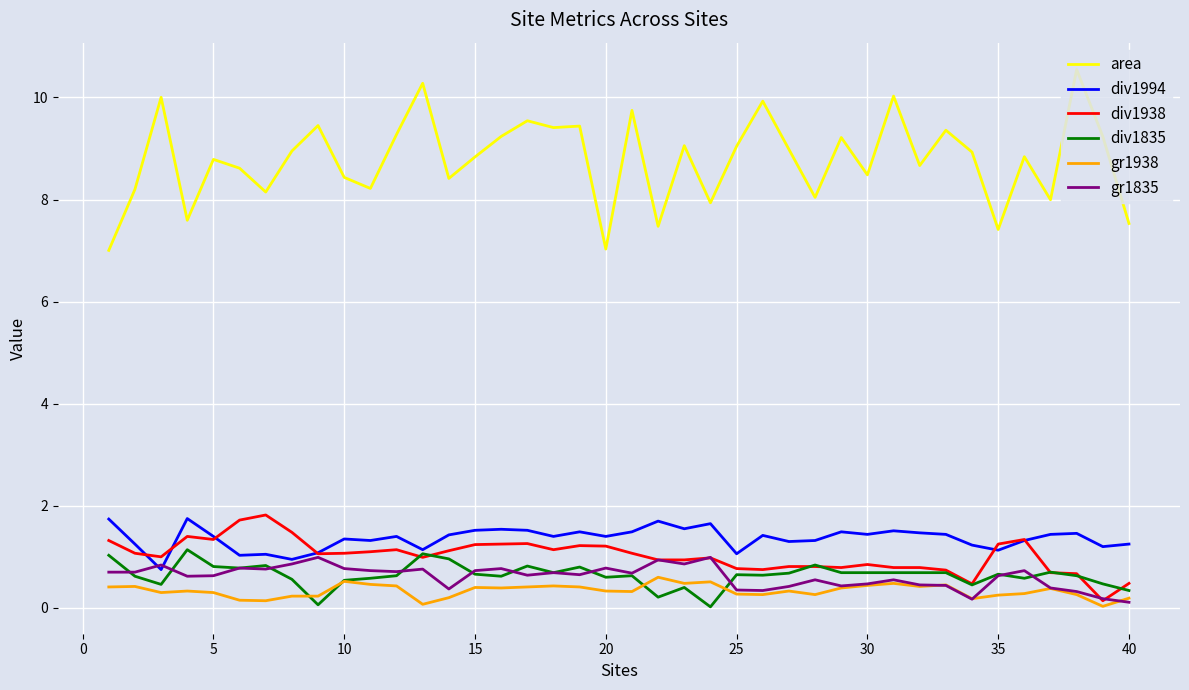

Which series has the largest total across all categories?

area